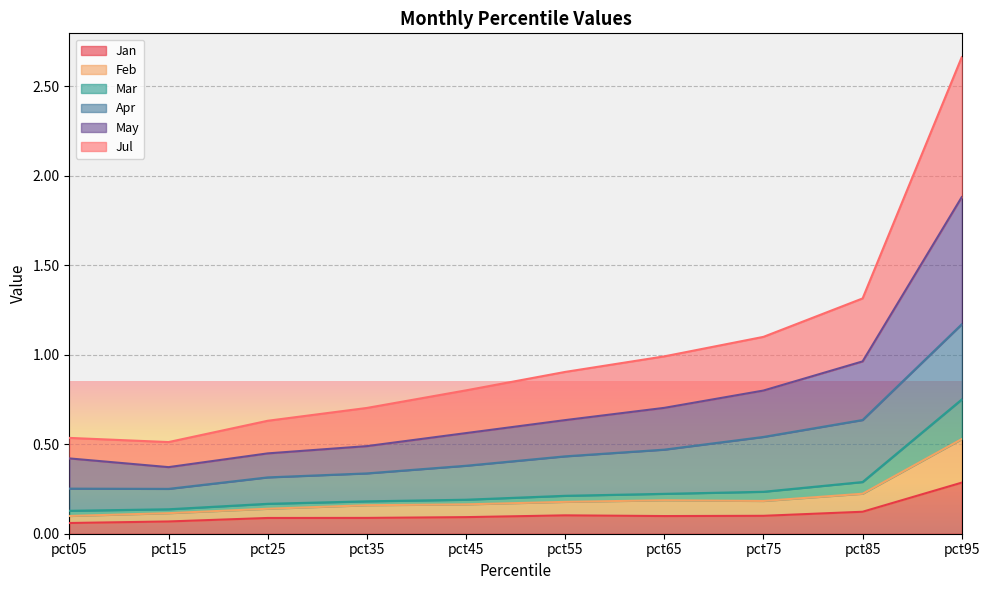

At which category is the sum across all series the highest?

pct95